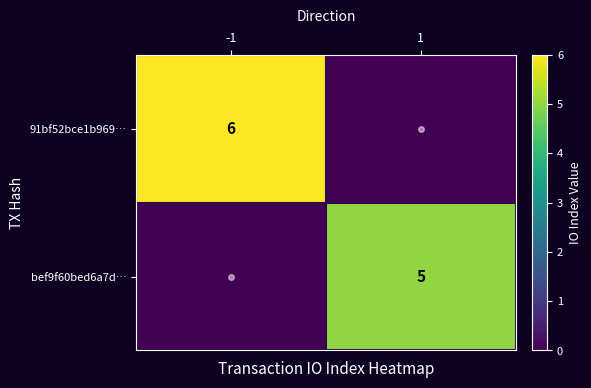

What is the difference between the bef9f60bed6a7d… values at 1 and -1?

5